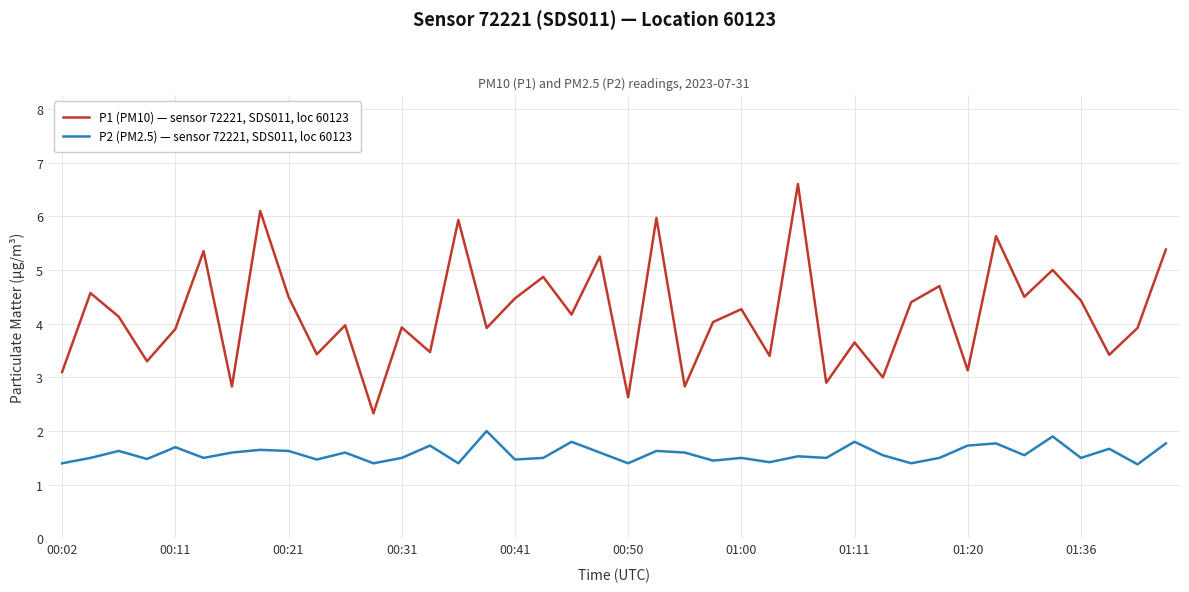

Which series has the largest range (max minus min)?

P1 (PM10) — sensor 72221, SDS011, loc 60123